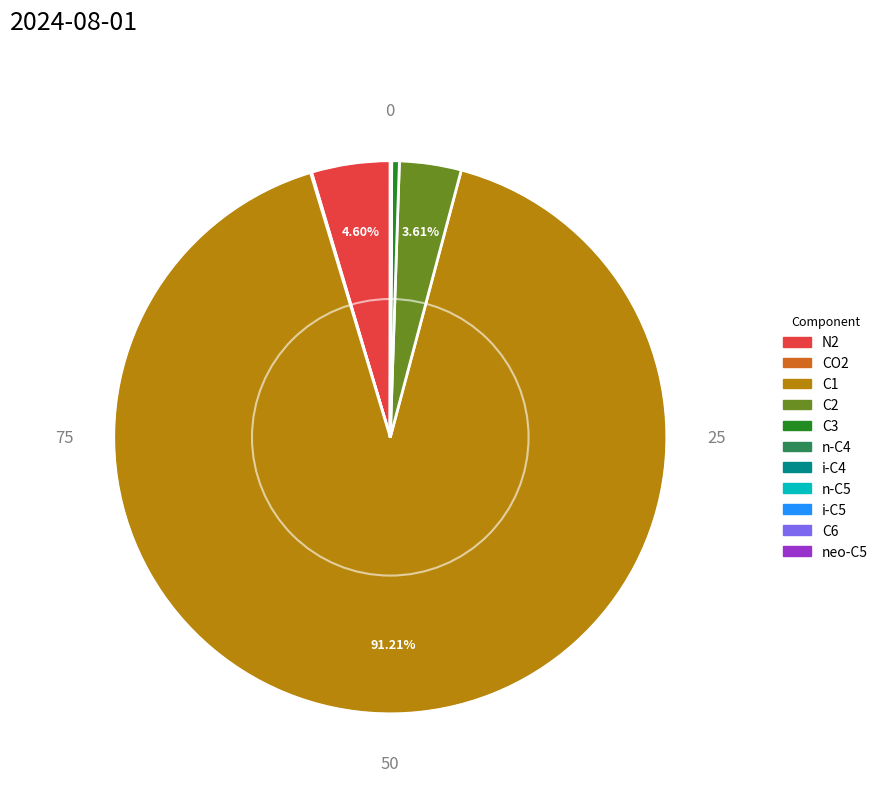

Which category has the biggest portion of the pie?

C1